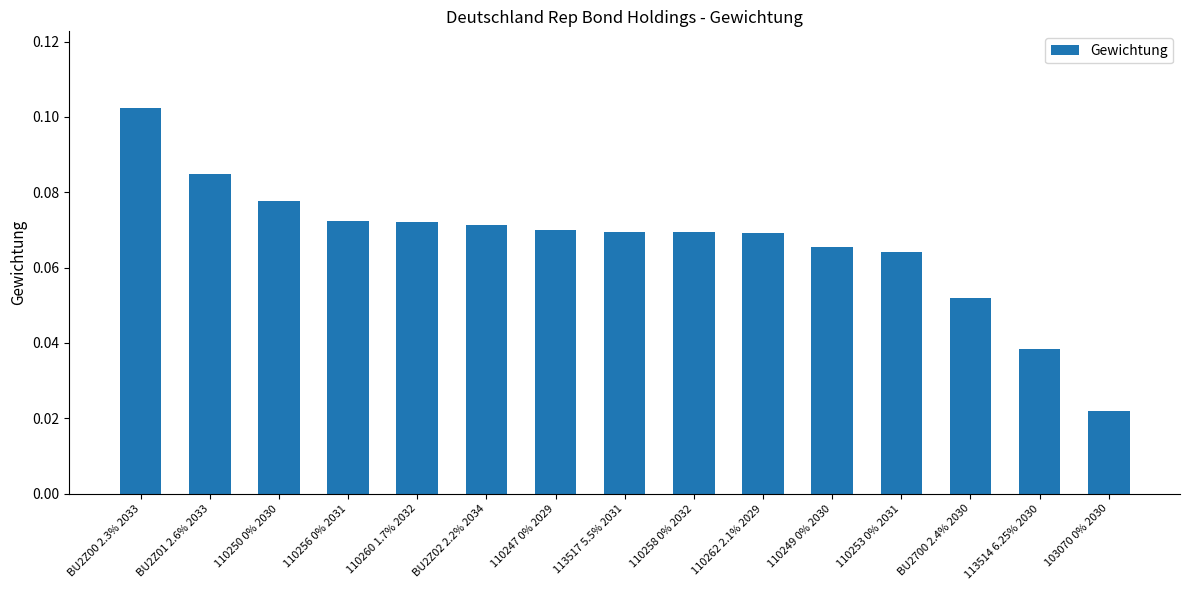

The chart shows a value of 0.0 at 113517 5.5% 2031. True or false?

False